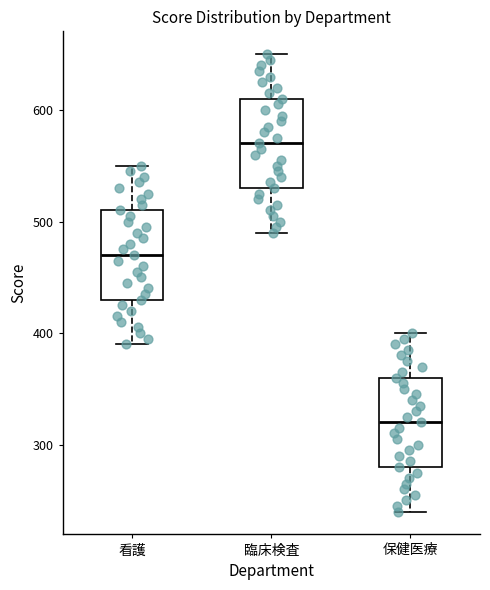

Reading left to right, transcribe this box plot: for each box, give where its median line is, the range the box spans, and where its two whiskers end, as read against the y-axis. The values are not printed on the chart, so give them approximately, as read against the axis.

看護: median 470, box 430 to 510, whiskers 390 to 550
臨床検査: median 570, box 530 to 610, whiskers 490 to 650
保健医療: median 320, box 280 to 360, whiskers 240 to 400